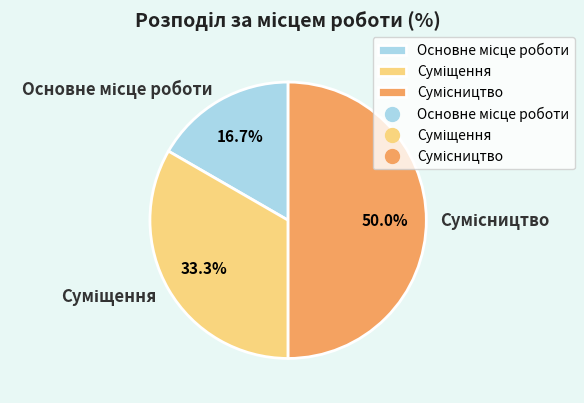

What is the largest slice in the pie chart?

Сумісництво